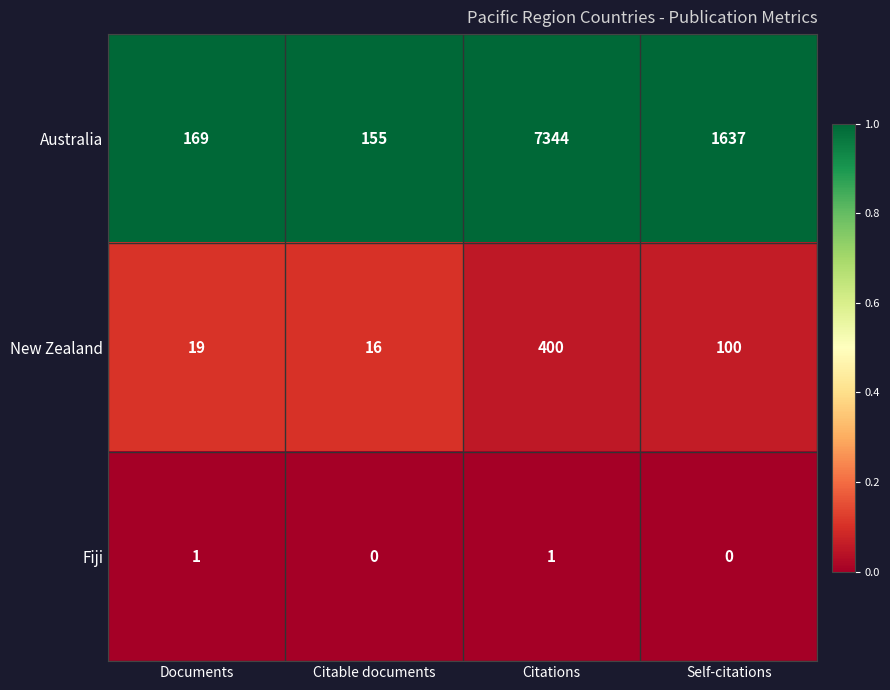

Which series has the widest spread of values?

Australia